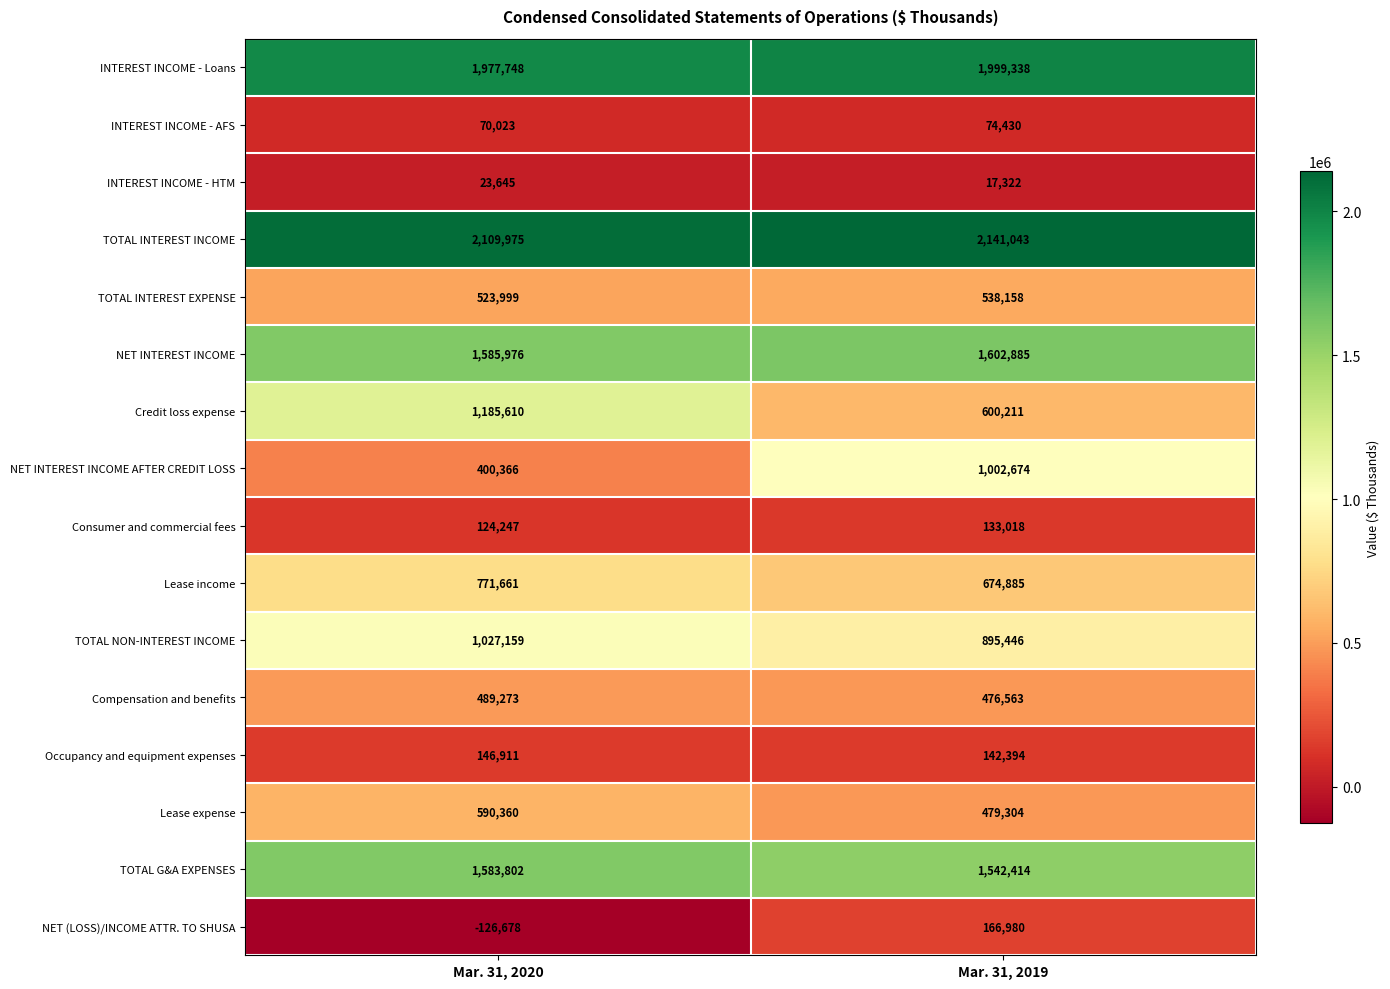

Which series changed the most between Mar. 31, 2020 and Mar. 31, 2019?

NET INTEREST INCOME AFTER CREDIT LOSS